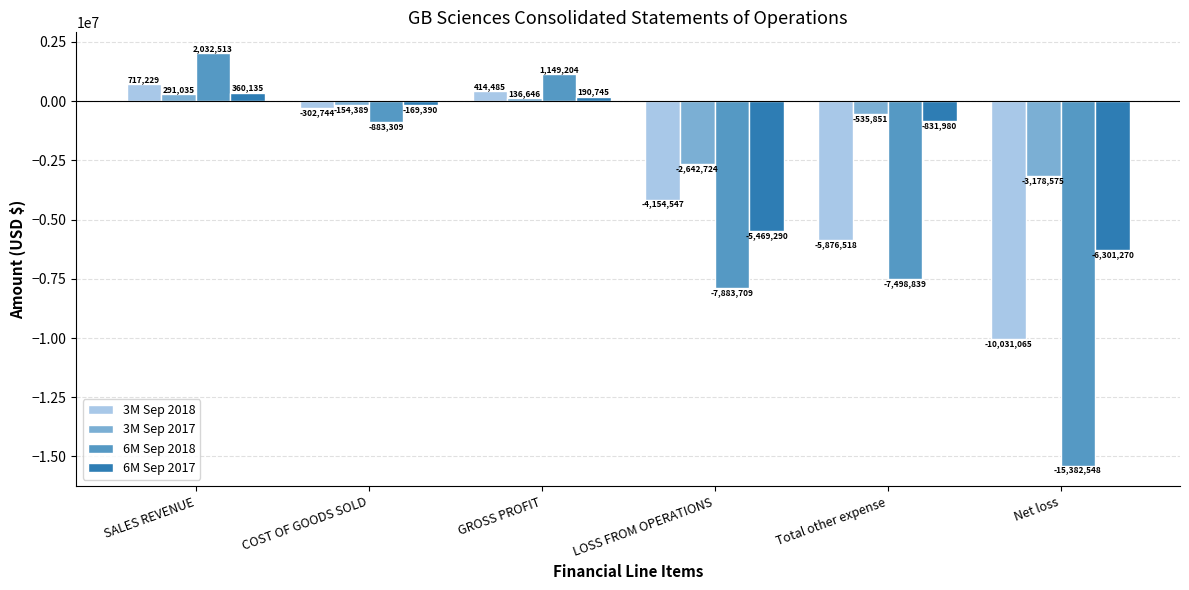

What is the total value across all series at Total other expense?

-14743188